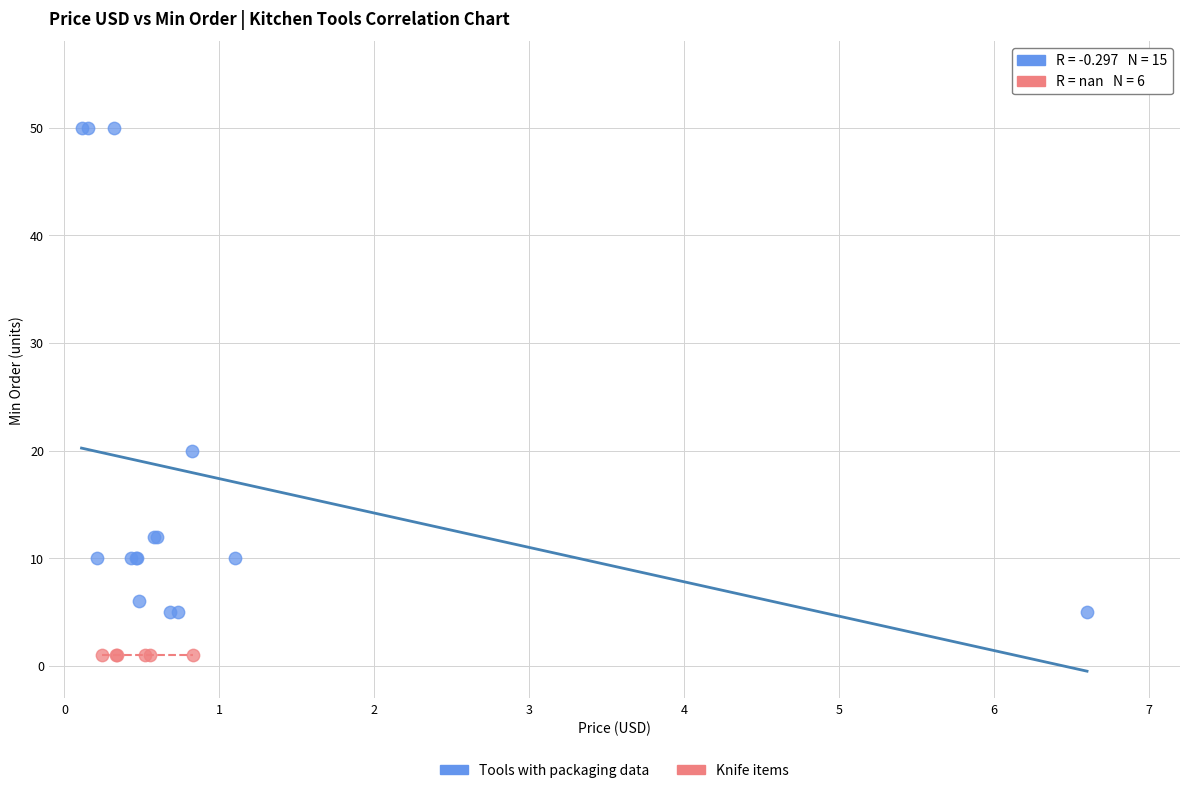

Which series contains the highest Y value?

Tools with packaging data